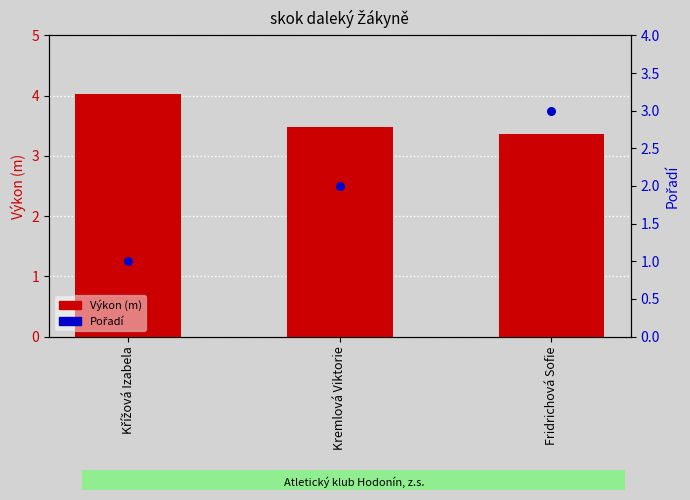

Is the value of Pořadí at Křížová Izabela greater than the value of Výkon (m) at Fridrichová Sofie?

No